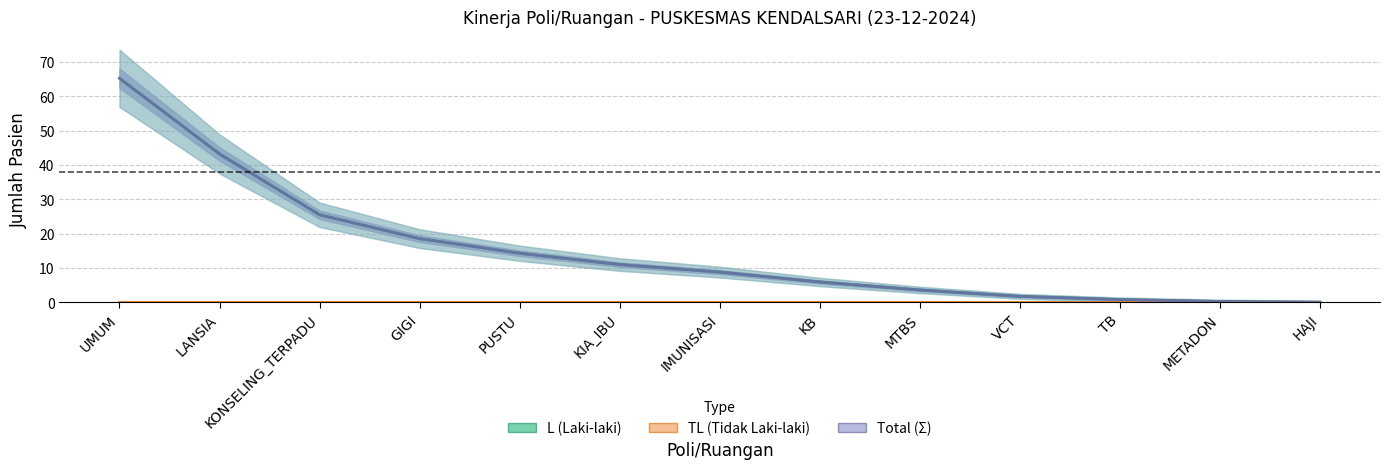

At how many categories does at least one series exceed 39?

2